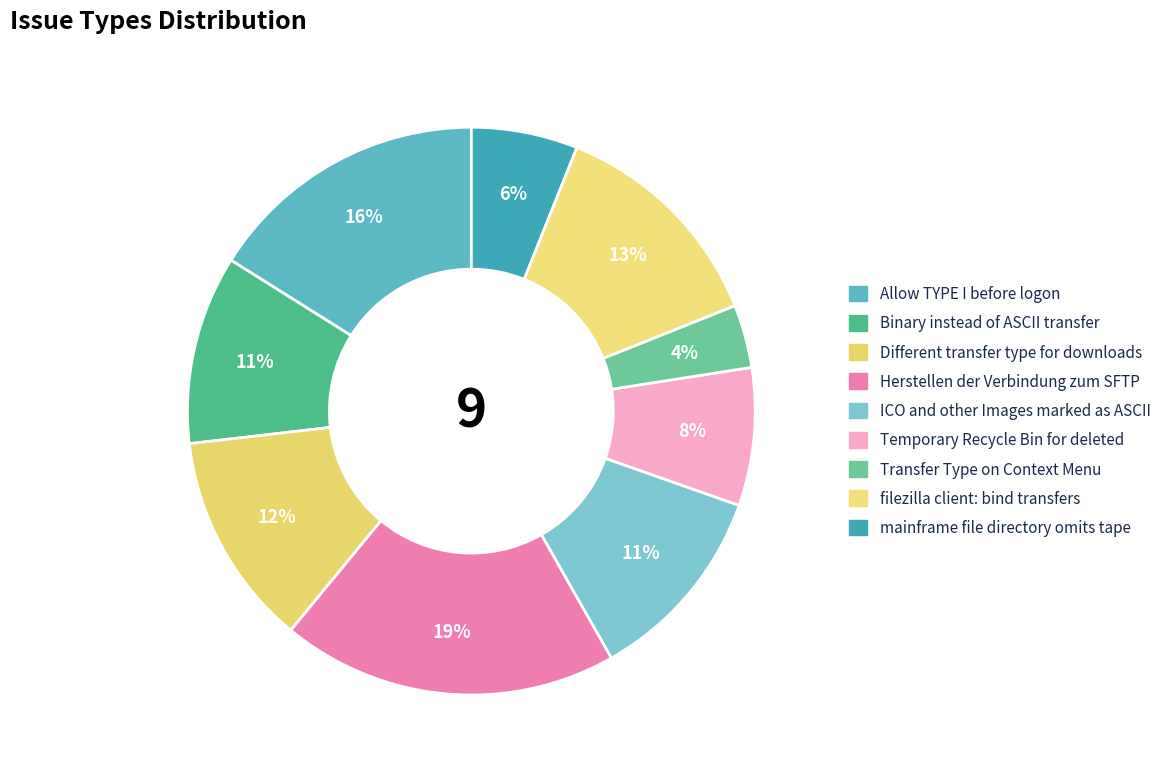

What portion of the pie excludes Binary instead of ASCII transfer?

89.2%